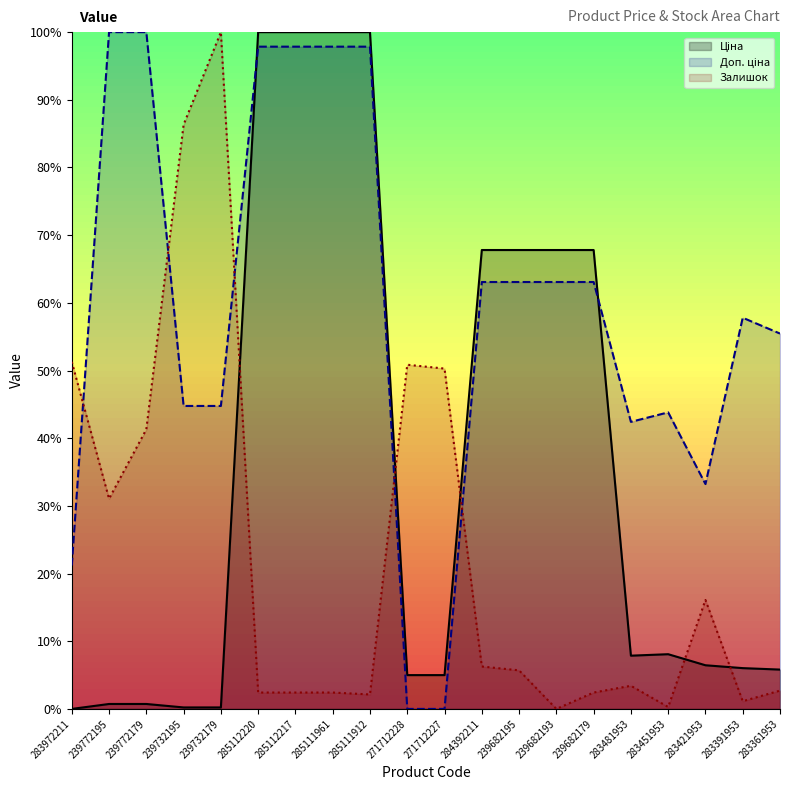

At which label is Ціна closest to 50?

284392211